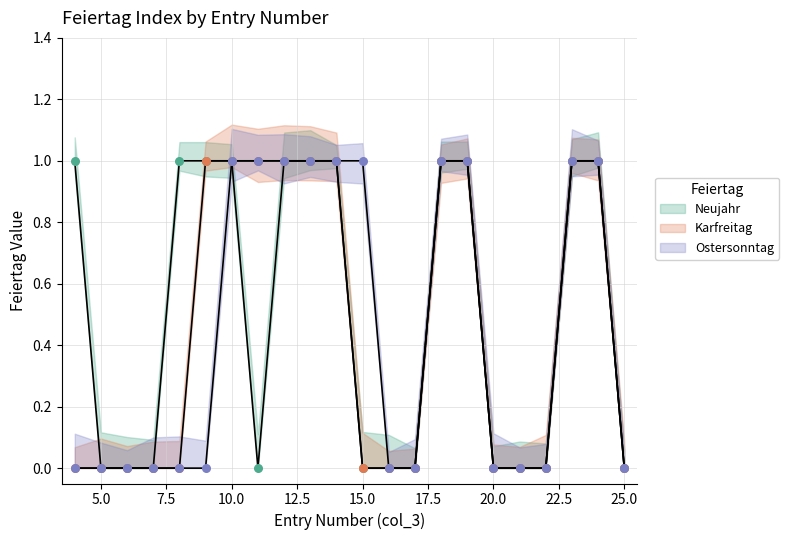

Which series has the largest total across all categories?

Neujahr